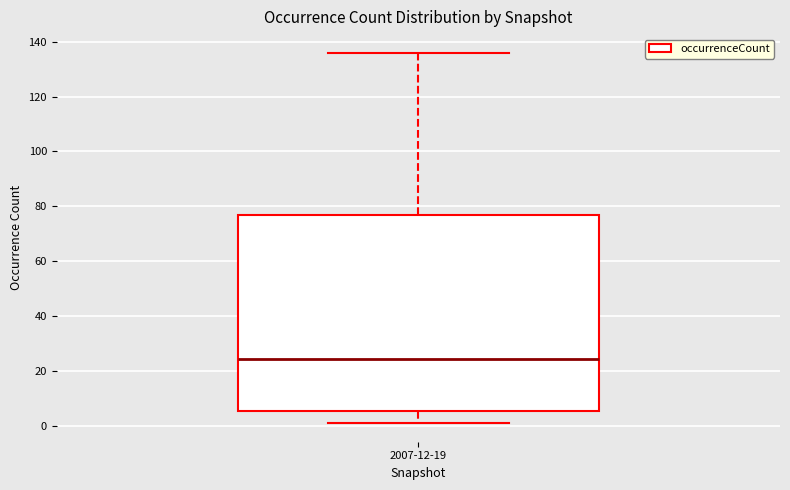

Transcribe this box plot: give where the median line is, the range the box spans, and where the two whiskers end, as read against the y-axis. The values are not printed on the chart, so give them approximately, as read against the axis.

median 24, box 6 to 76, whiskers 2 to 136